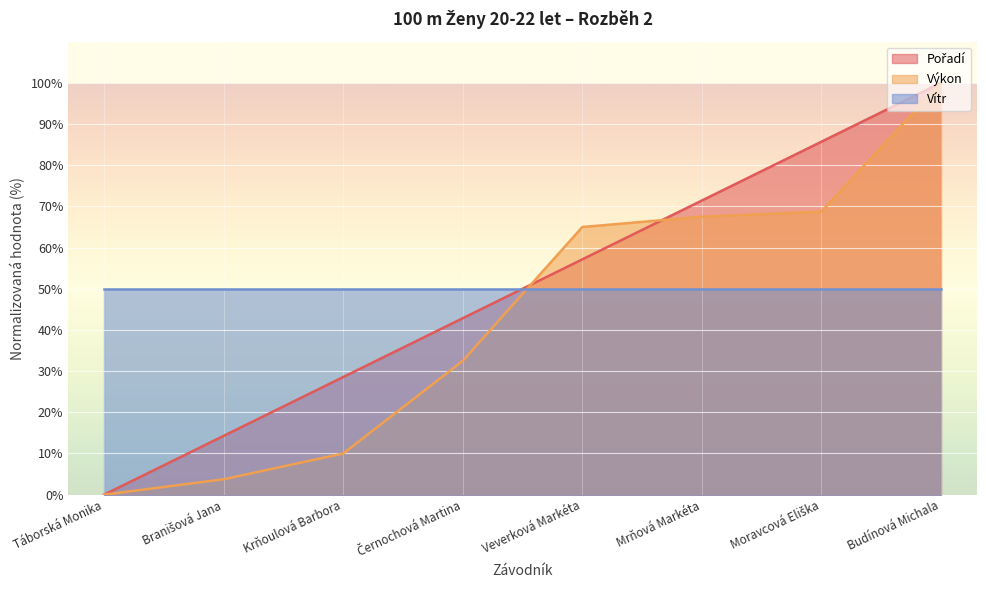

How many categories are shown in the chart?

8